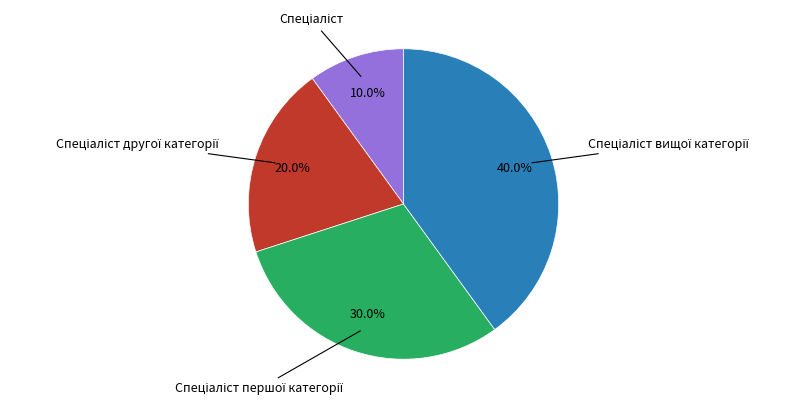

Is there any slice that represents more than half of the pie?

No